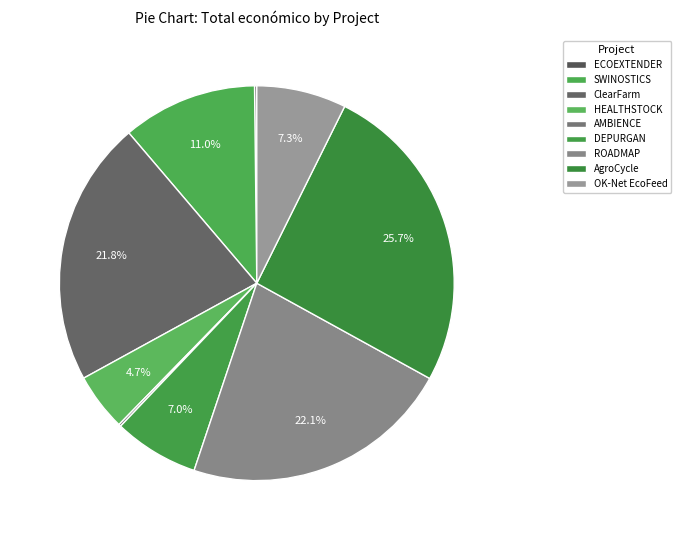

Is it true that HEALTHSTOCK is 5% of the pie?

True